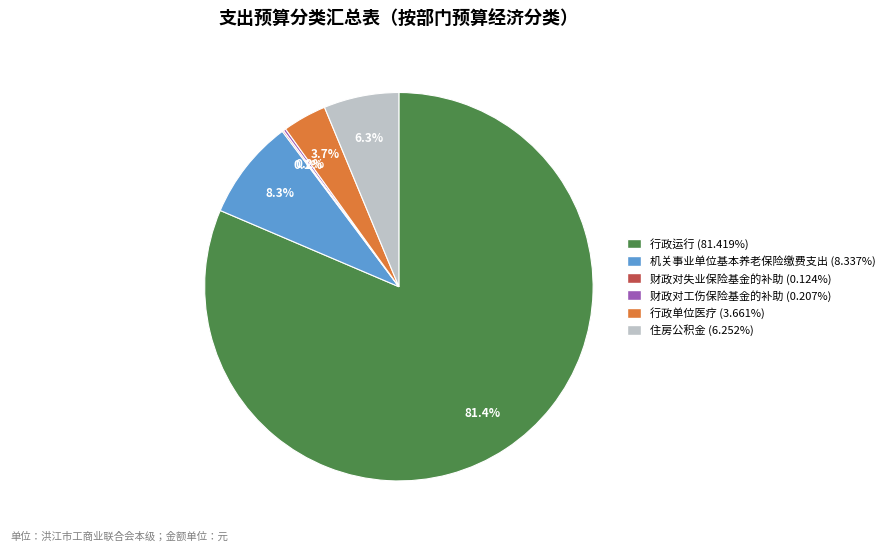

Which slice is the largest?

行政运行